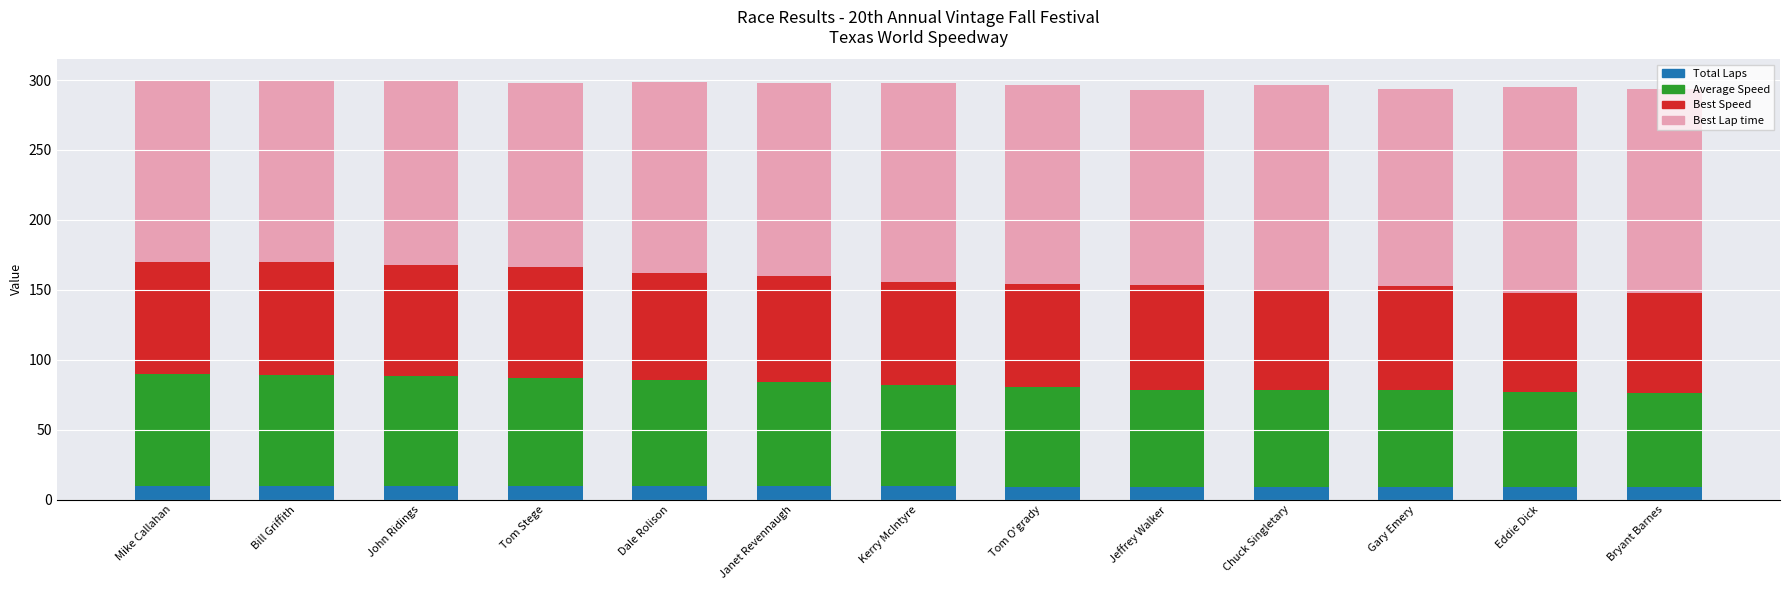

Are the bars grouped side by side (vs. stacked)?

No